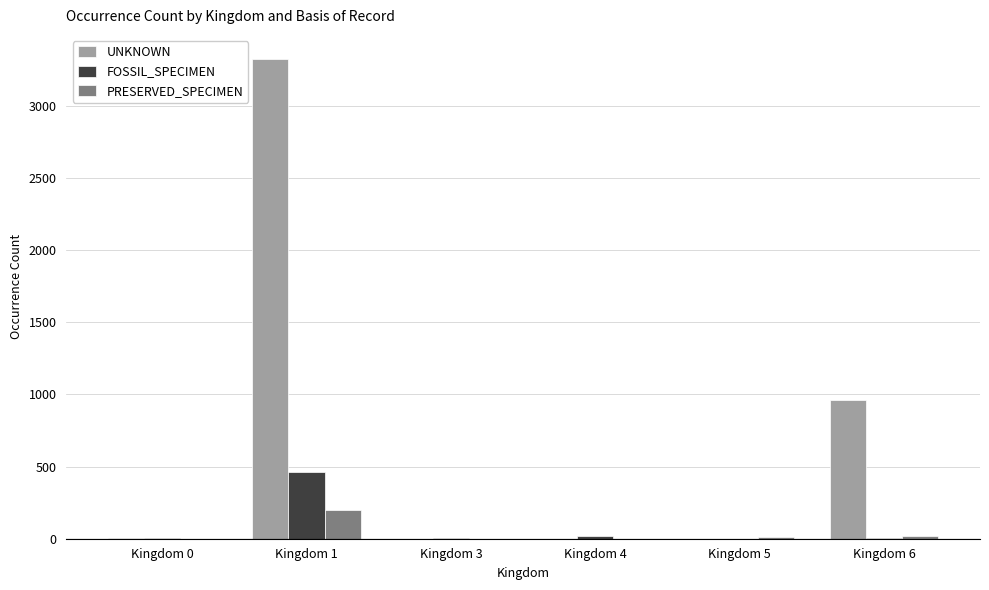

Where is UNKNOWN nearest to the value 1662?

Kingdom 6